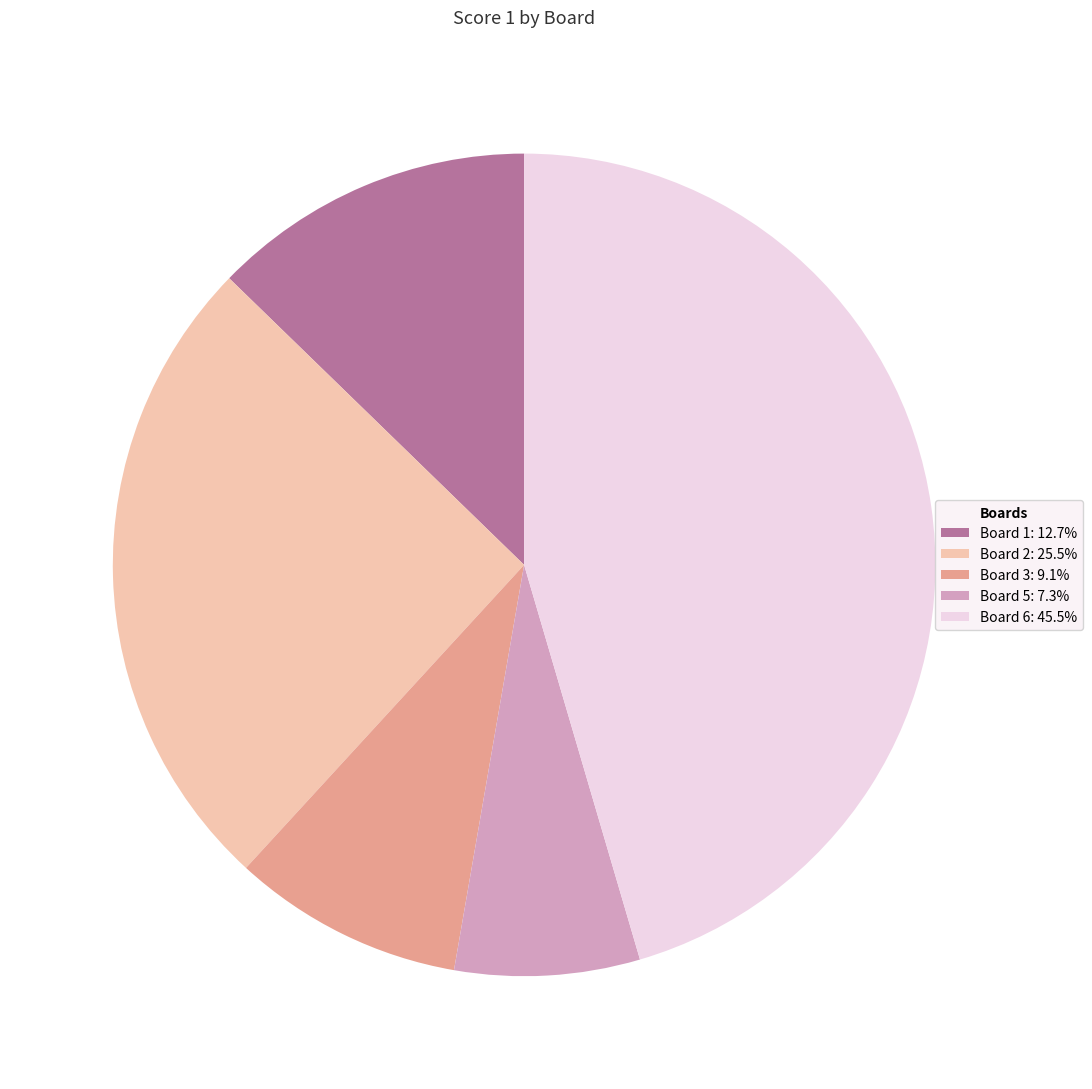

Is there any slice that represents more than half of the pie?

No